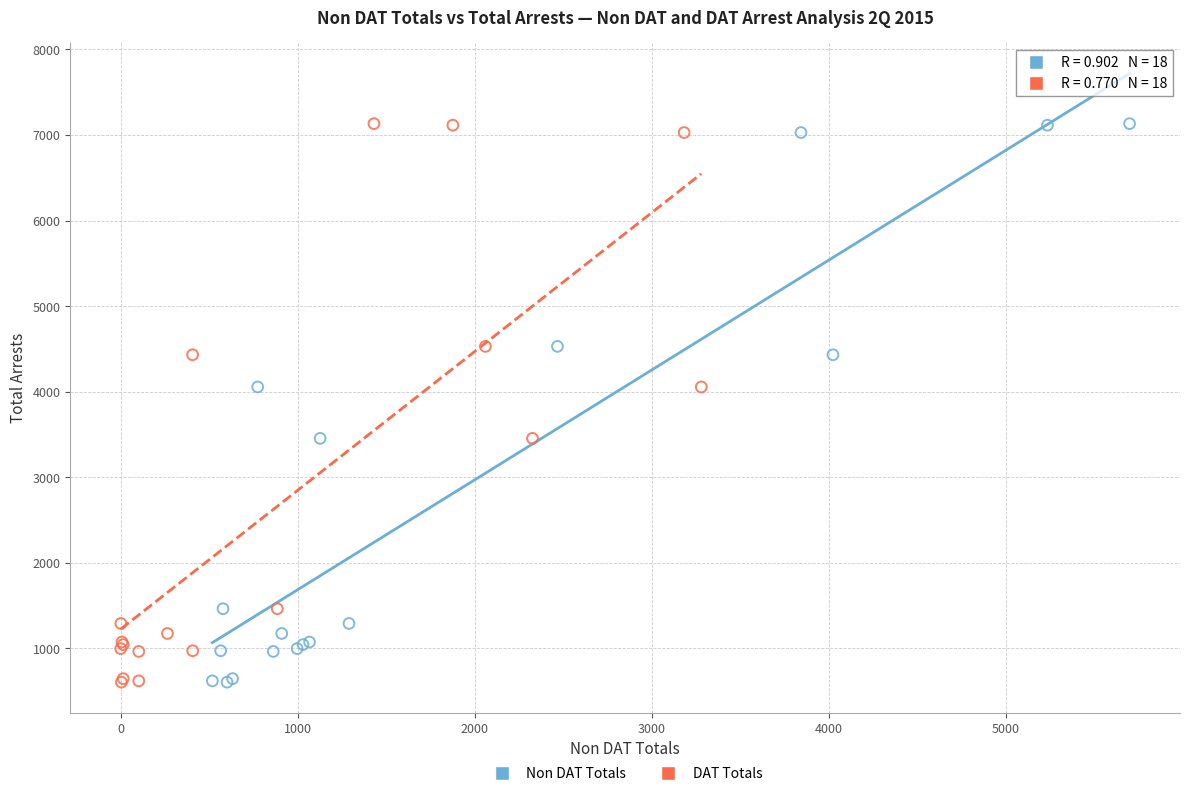

What are all the series names shown in the legend?

Non DAT Totals, DAT Totals